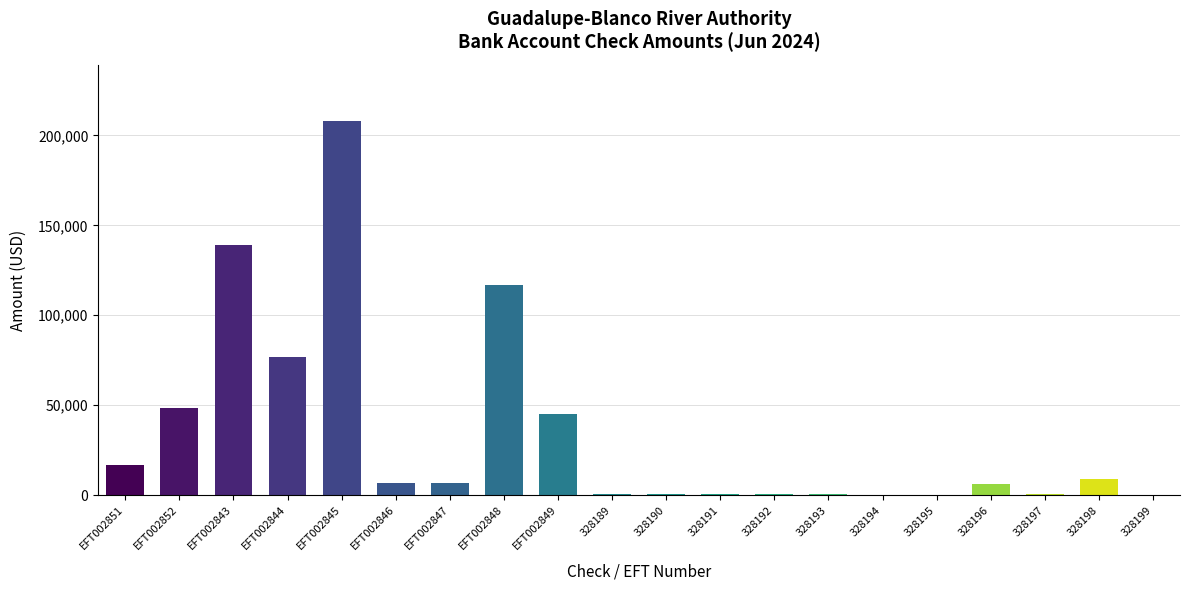

What value does the data have at EFT002848?

116950.5